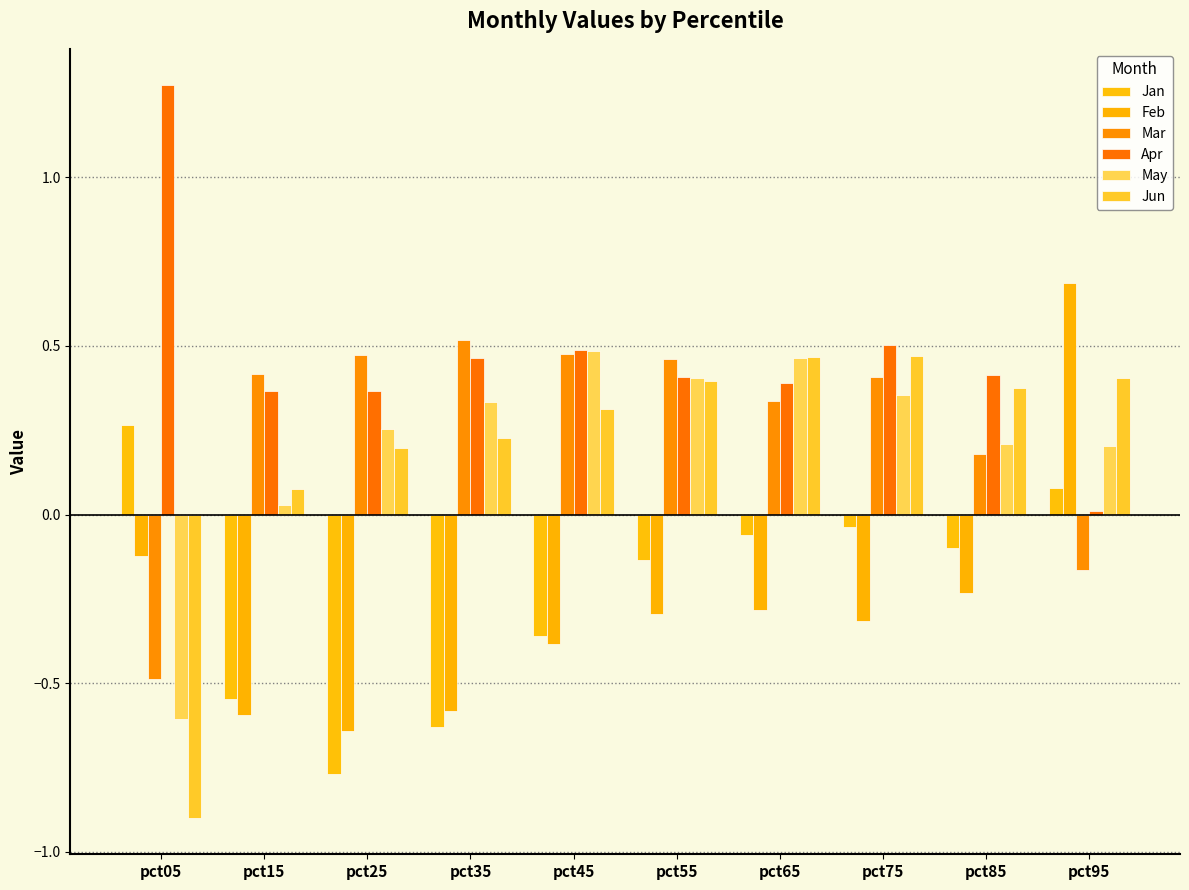

Where is Apr nearest to the value 0?

pct95